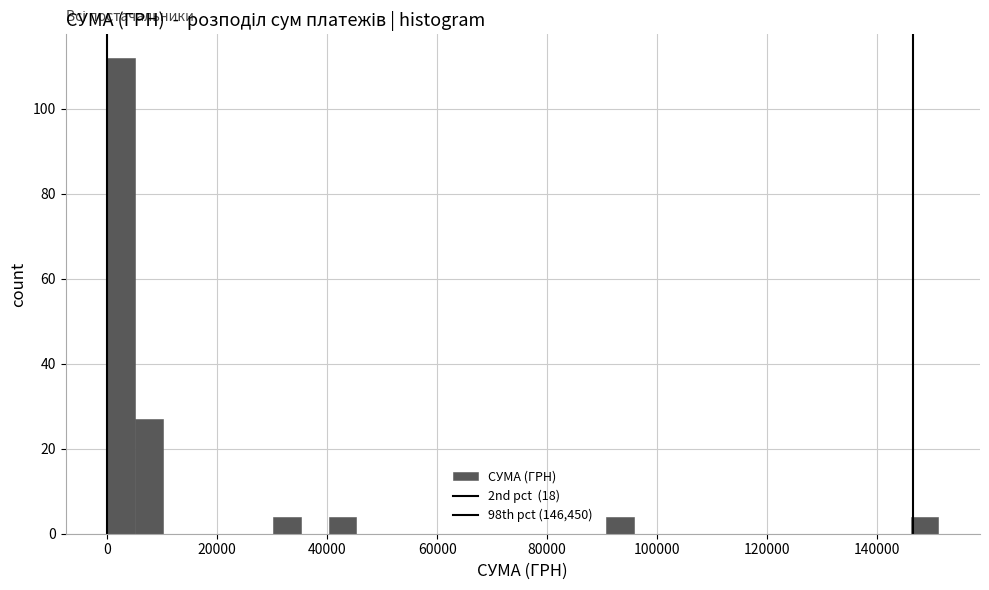

Read against the x-axis, roughly where is the centre of the tallest bar?

2000